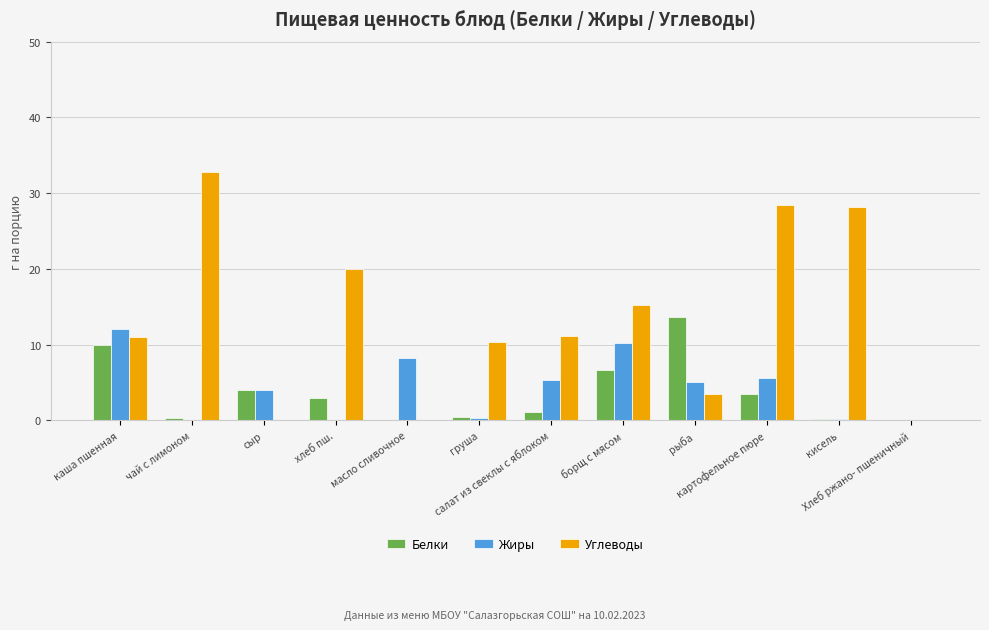

Are the bars grouped side by side (vs. stacked)?

Yes